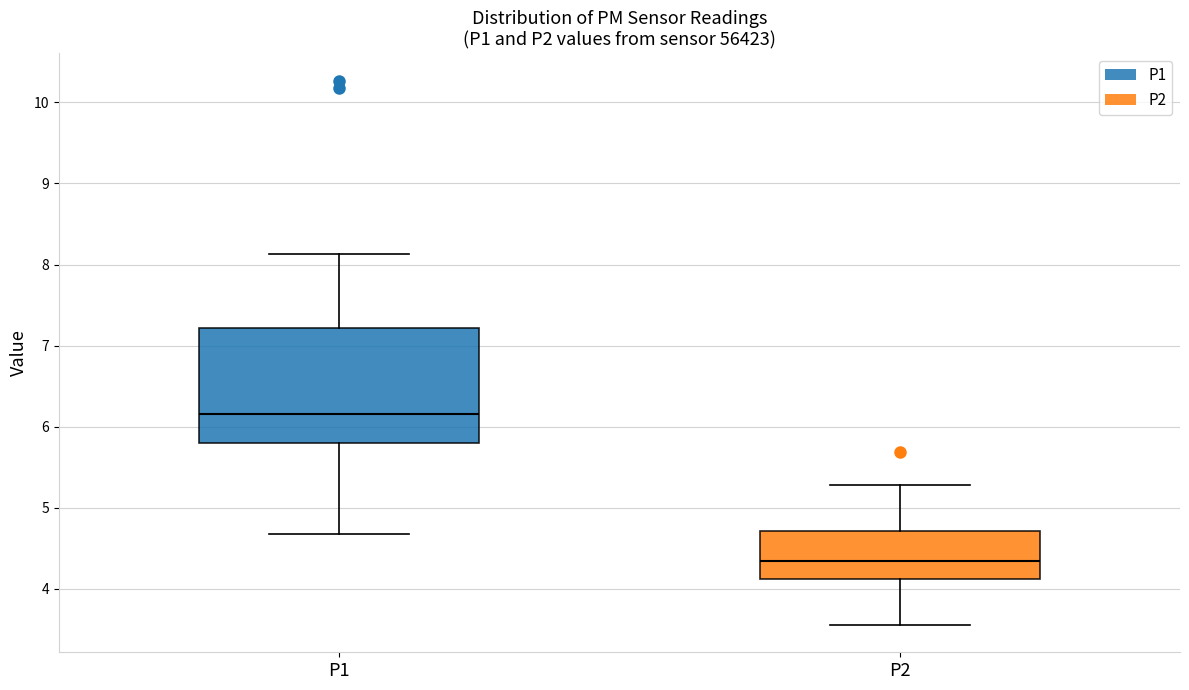

Reading left to right, read every box against the y-axis: the position of its median line, the range the box covers, and the ends of its whiskers. The values are not printed on the chart, so give them approximately, as read against the axis.

P1: median 6.2, box 5.8 to 7.2, whiskers 4.7 to 8.1
P2: median 4.3, box 4.1 to 4.7, whiskers 3.6 to 5.3